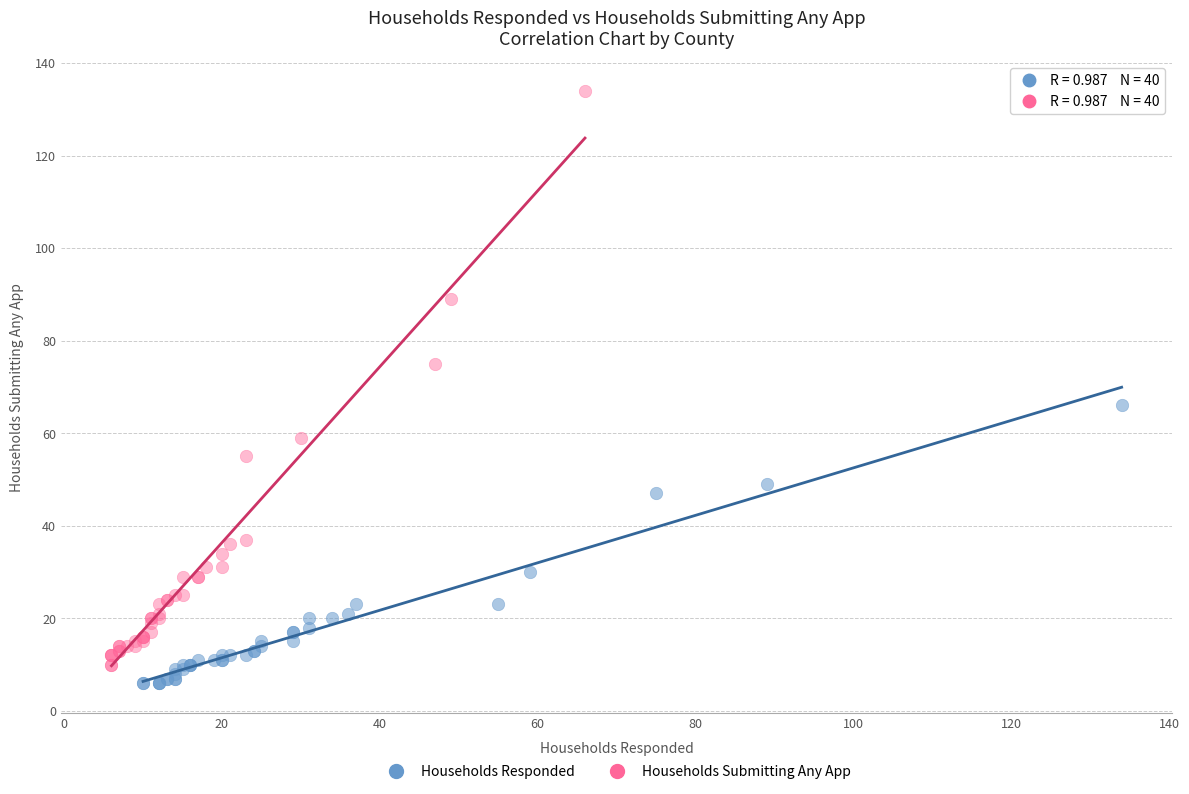

Which series contains the highest Y value?

Households Submitting Any App